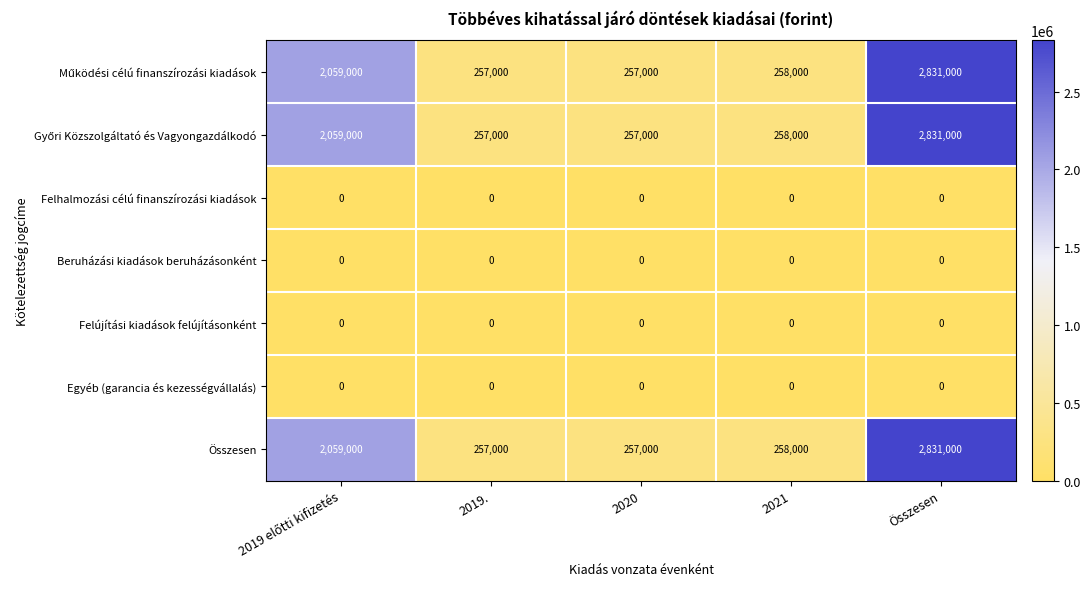

Is it true that Felújítási kiadások felújításonként equals 0 at 2019.?

True